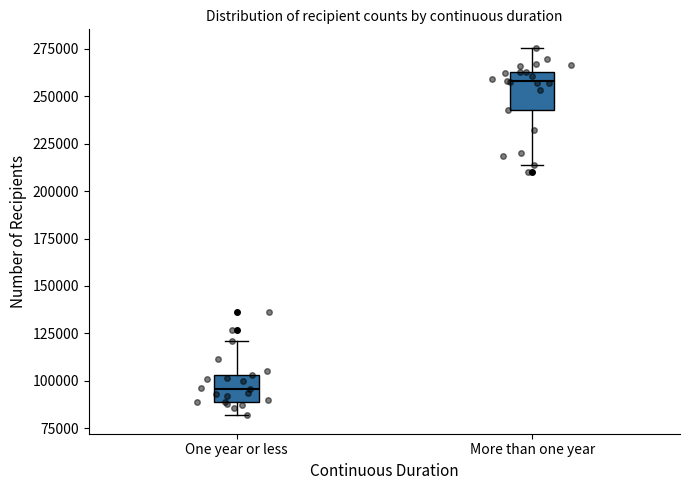

Comparing the boxes themselves (not the whiskers), which one is the tallest?

More than one year